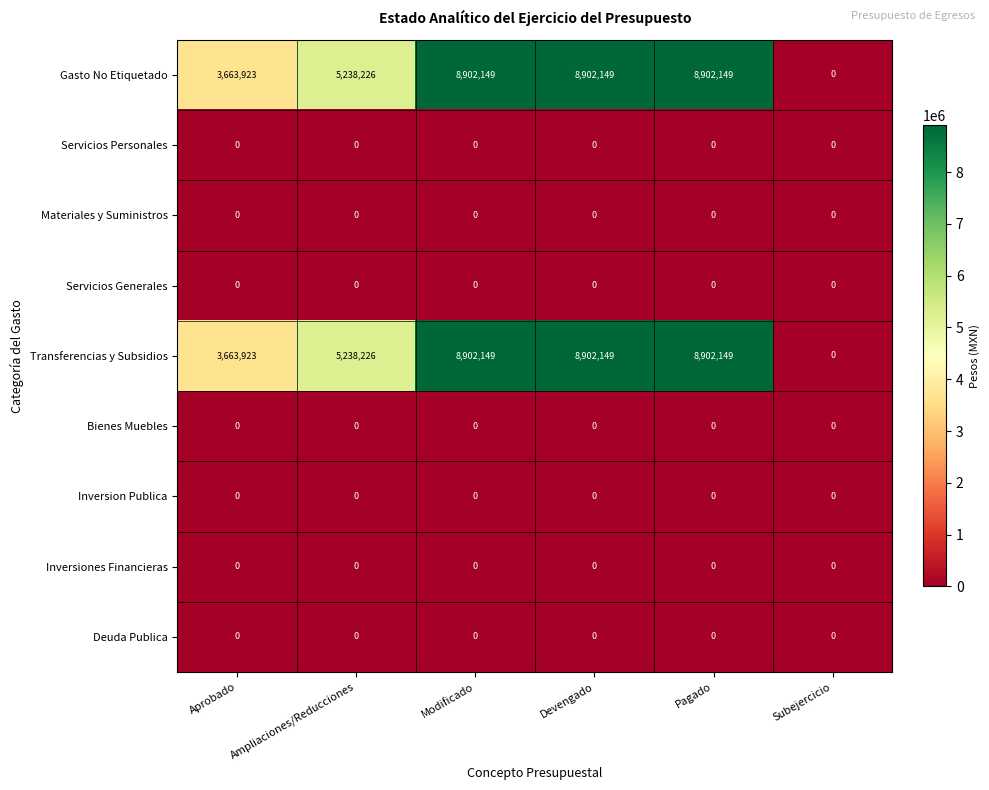

What is the spread (max minus min) of values at Ampliaciones/Reducciones?

5238226